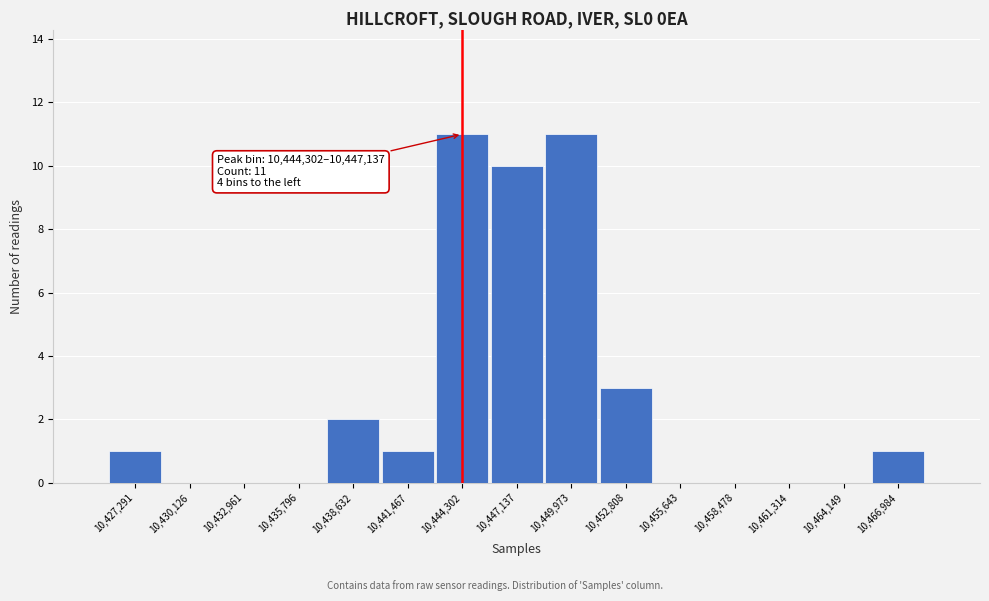

Reading left to right, what are all the values shown in this chart?

10,427,291=1	10,430,126=0	10,432,961=0	10,435,796=0	10,438,632=2	10,441,467=1	10,444,302=11	10,447,137=10	10,449,973=11	10,452,808=3	10,455,643=0	10,458,478=0	10,461,314=0	10,464,149=0	10,466,984=1